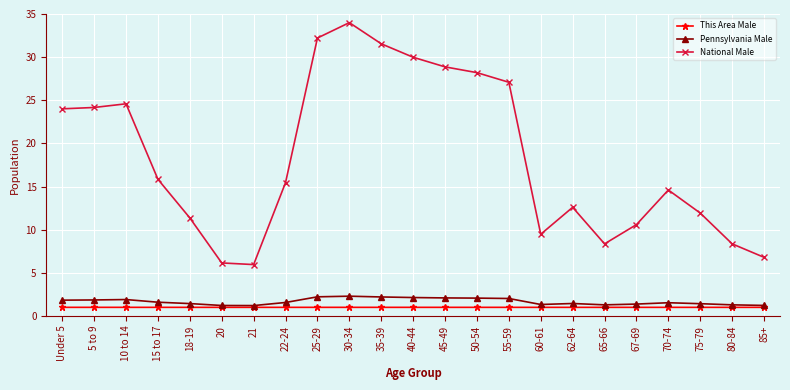

True or false: National Male has a value of 28.2 at 50-54.

True